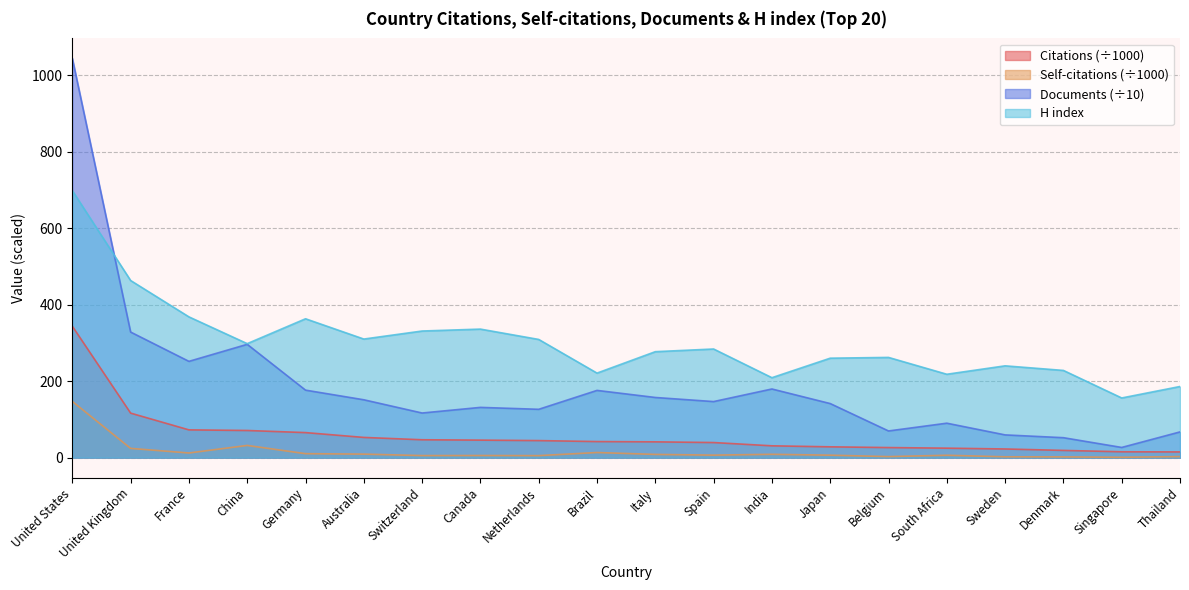

What is the value of the Citations point at the 7th from the left?

46.8